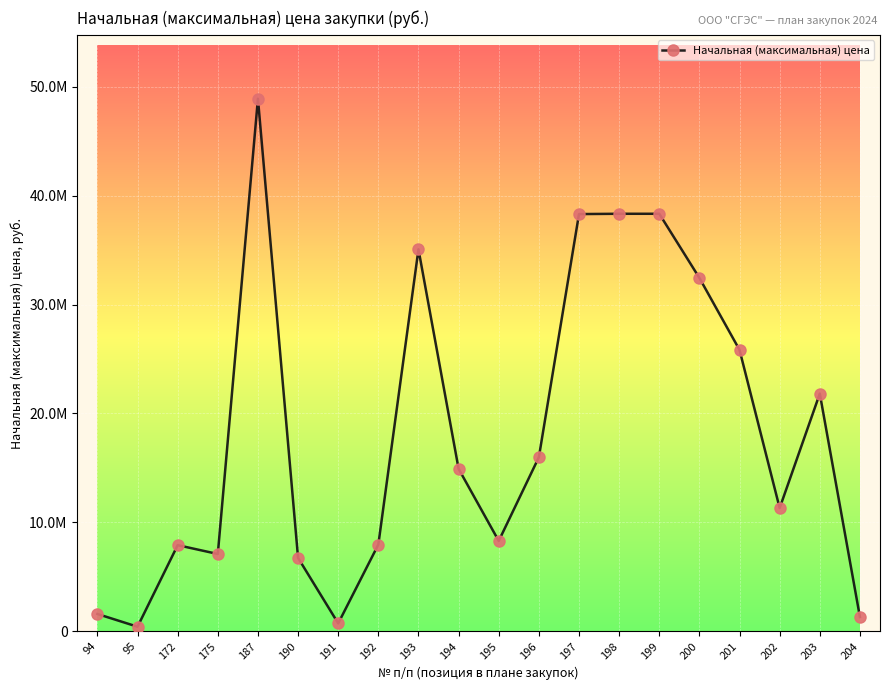

Reading left to right, transcribe all the data shown in this chart.

1583333.3	412910.0	7905414.4	7093614.8	48914551.0	6733898.0	721242.4	7960987.8	35082683.5	14917419.8	8293385.0	15983159.0	38318333.5	38346459.6	38346459.6	32451753.0	25840000.0	11313000.0	21825127.0	1303047.6